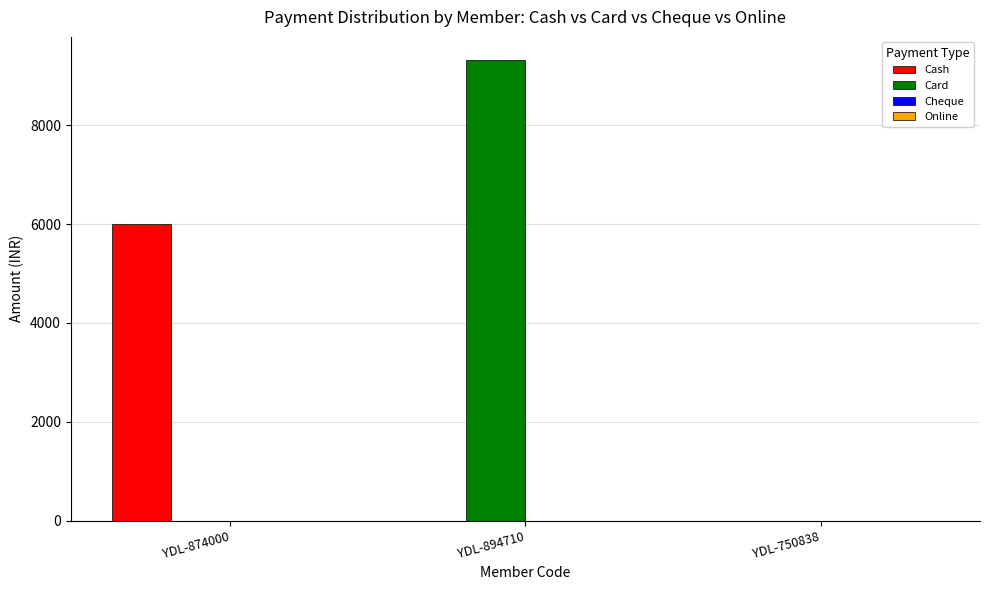

What is the sum of all Card values?

9322